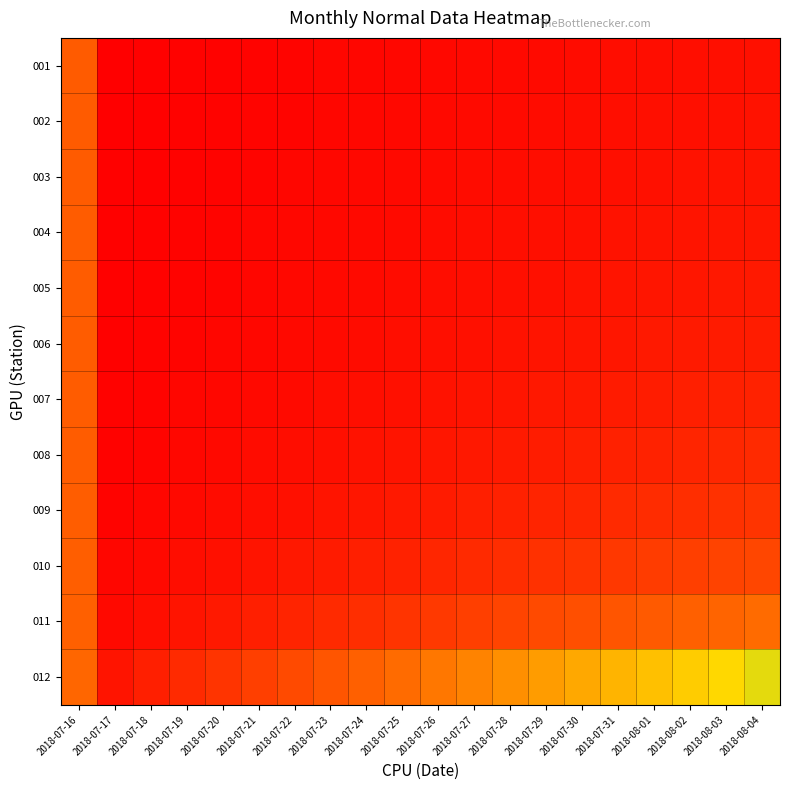

Which series has the largest total across all categories?

012